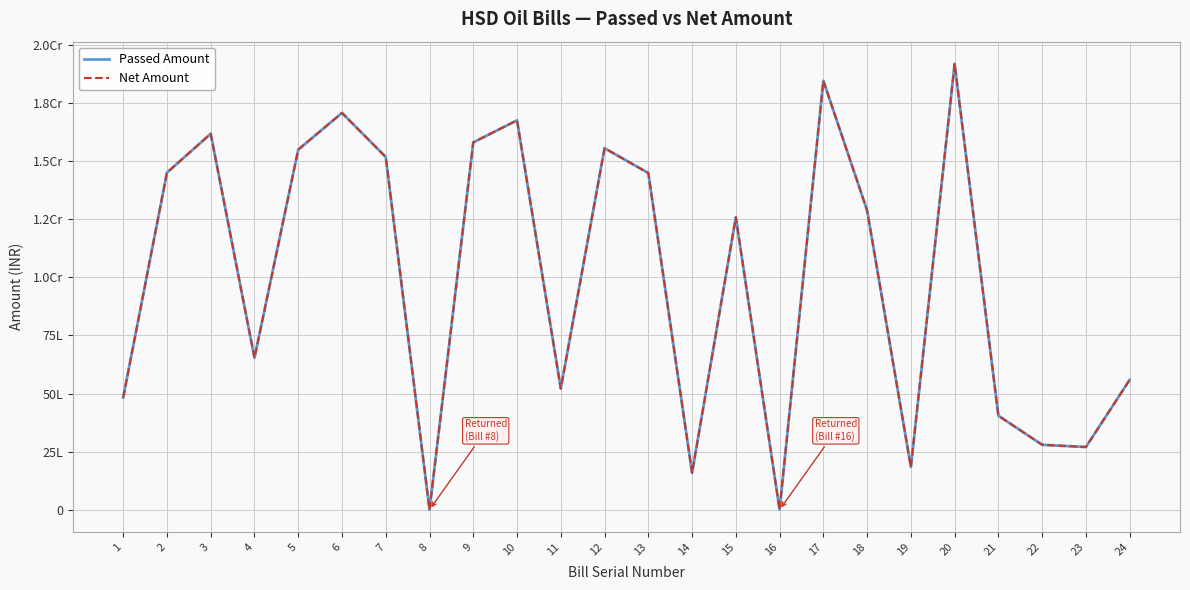

Does the chart have visible grid lines?

Yes